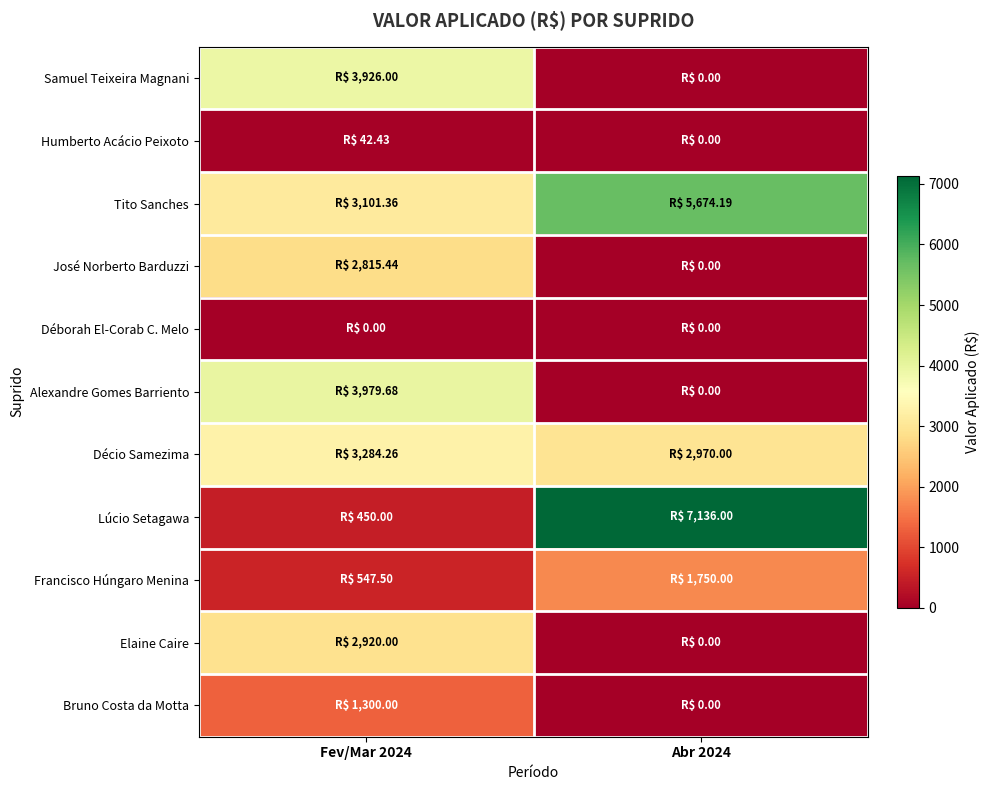

What is the difference between the highest and lowest values at Fev/Mar 2024?

3979.7